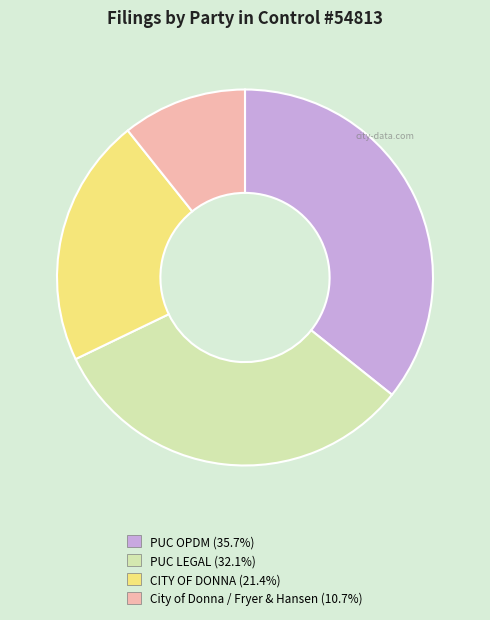

Is there any slice that represents more than half of the pie?

No